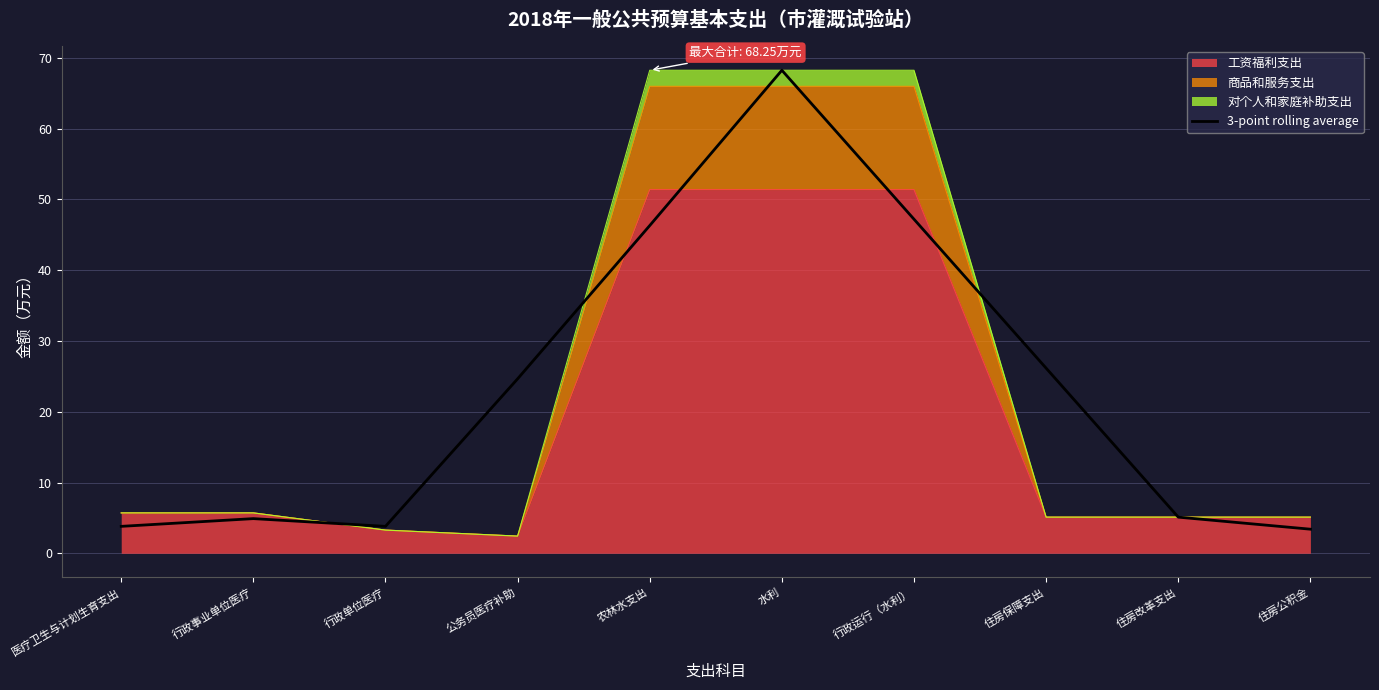

What is the value of the 8th point from the left?

26.2